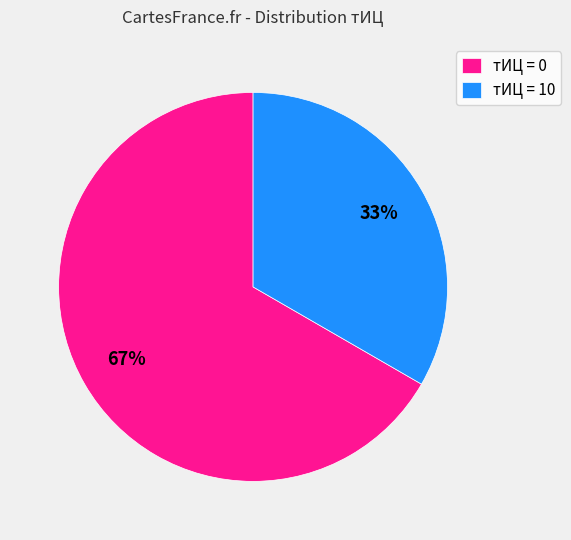

Rank the categories by value from highest to lowest.

тИЦ = 0, тИЦ = 10